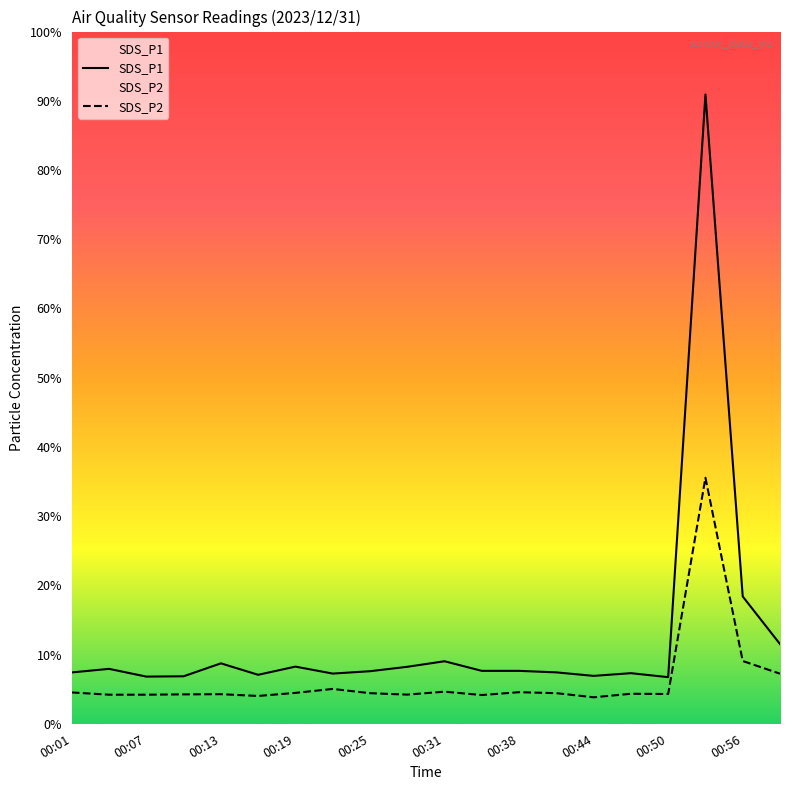

The SDS_P2 series shows 12.1 at 00:28. True or false?

True